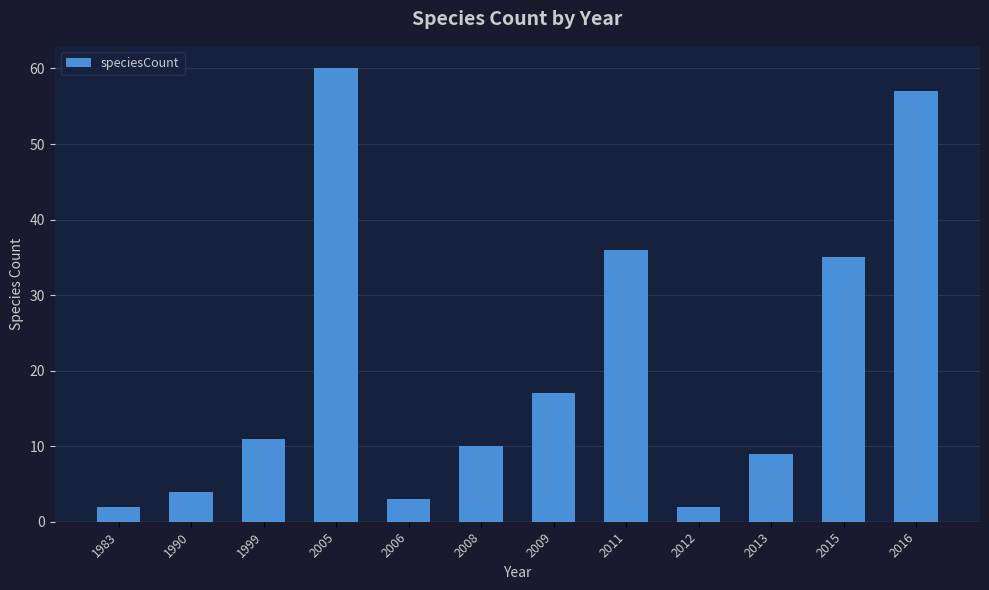

Which label corresponds to the largest value in the chart?

2005